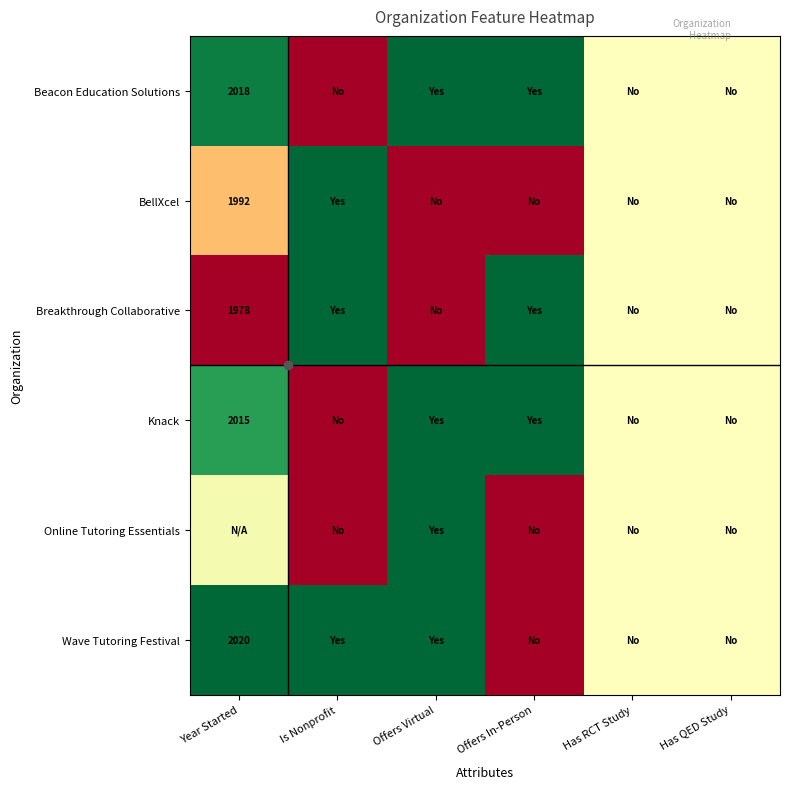

What is the maximum value shown in the chart?

1.0